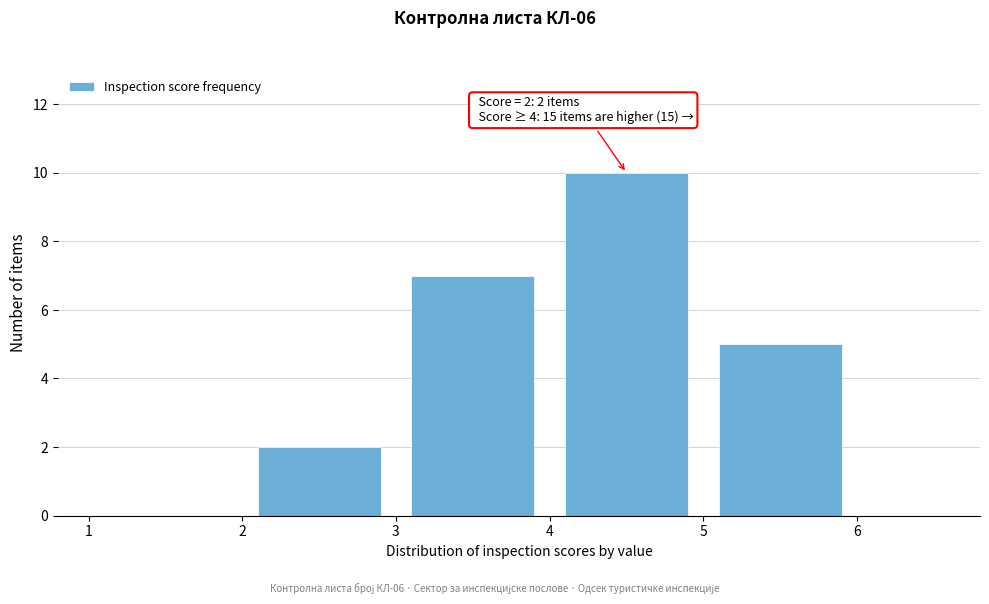

Over which range of the x-axis is the bar tallest?

4 to 5